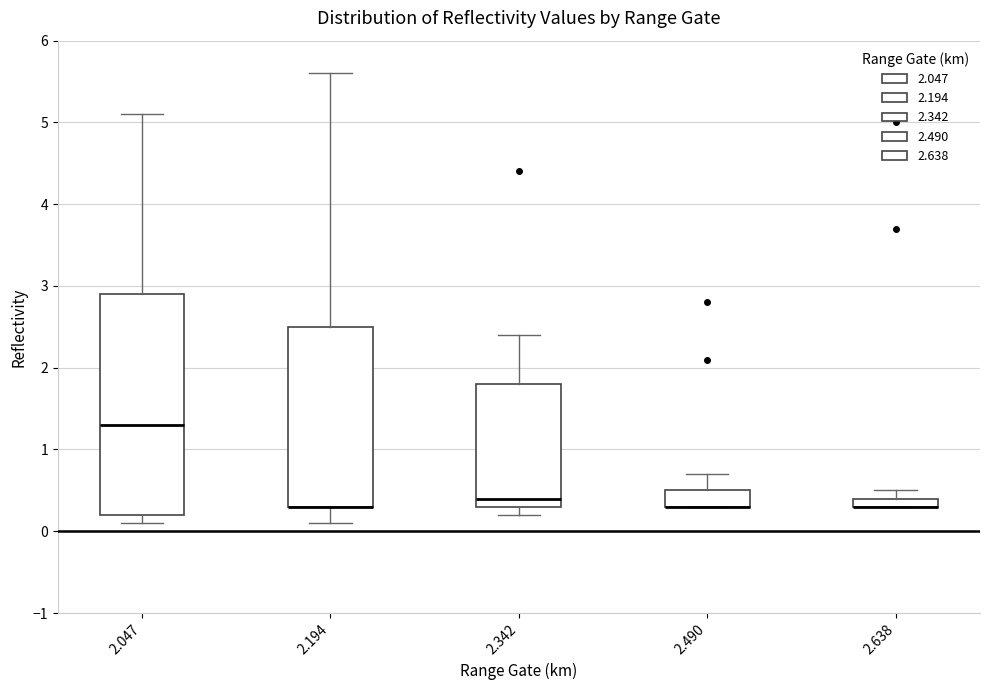

Which box is the tallest, from its lower edge to its upper edge?

2.047